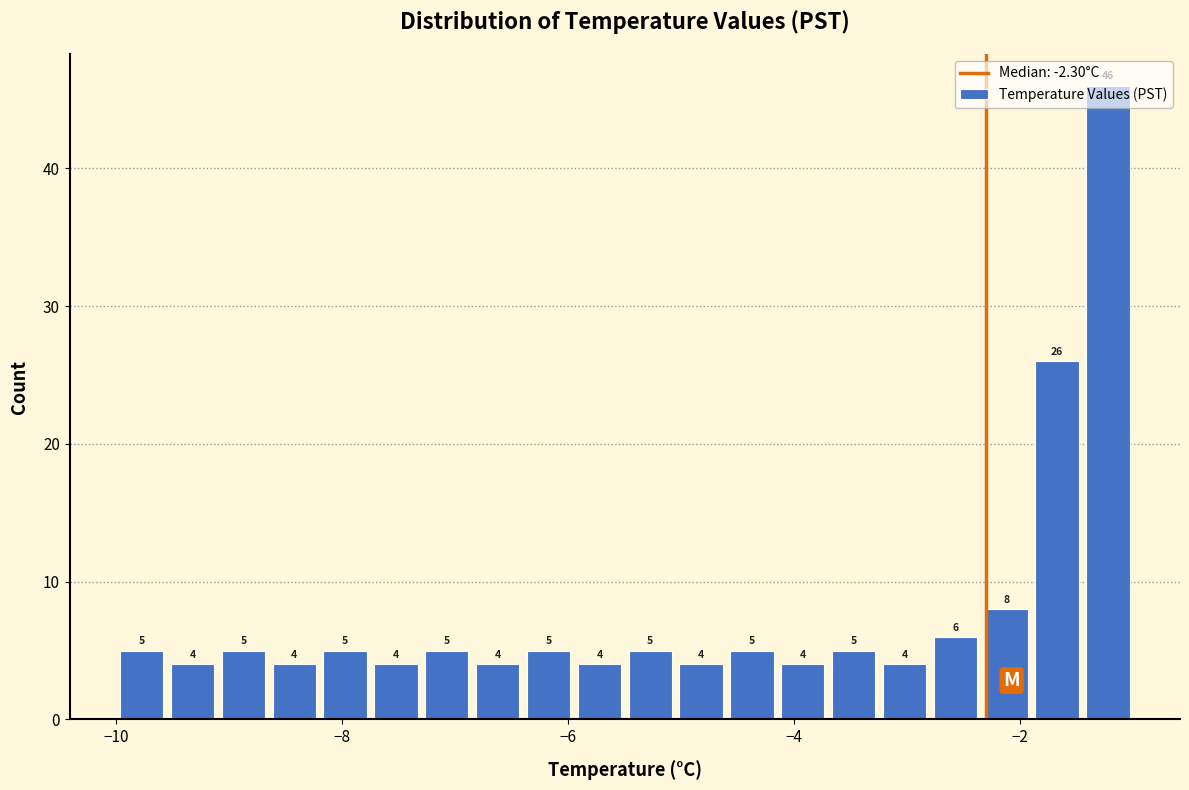

Read against the x-axis, roughly where is the centre of the tallest bar?

-1.2